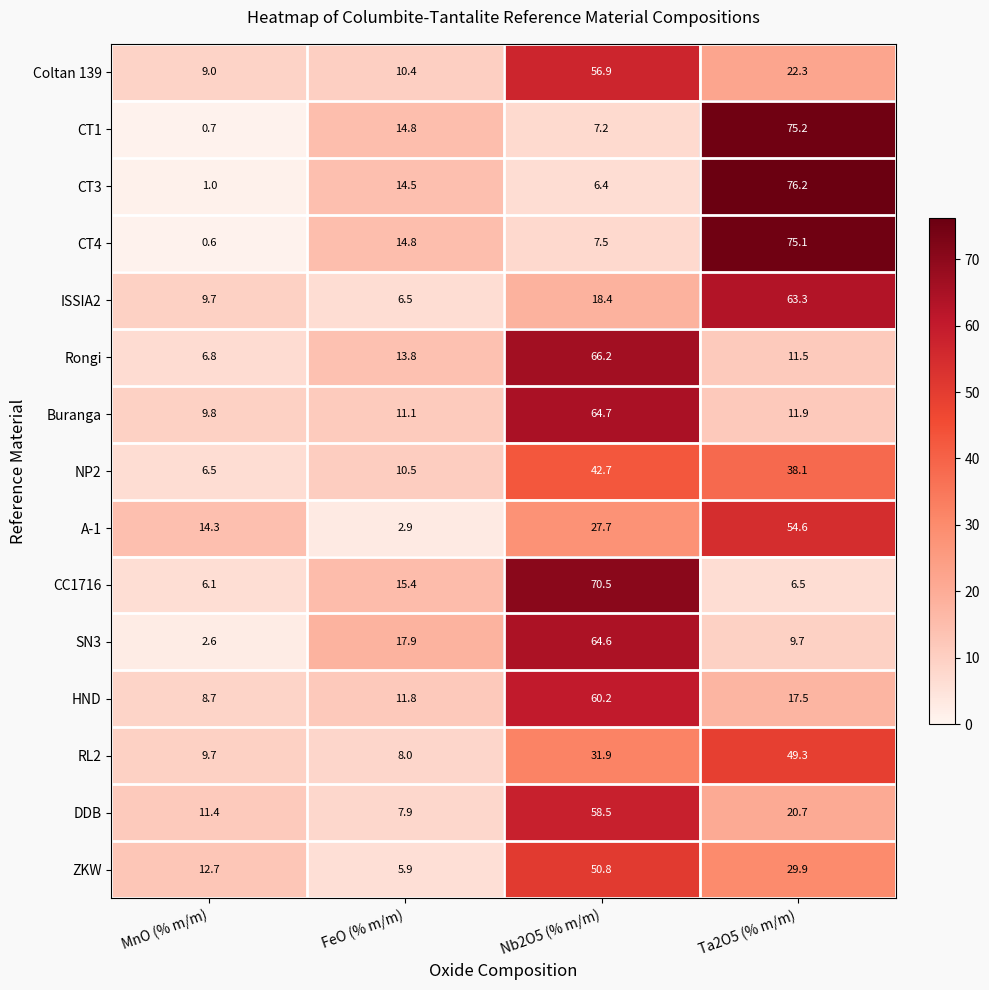

What is the spread (max minus min) of values at FeO (% m/m)?

15.0